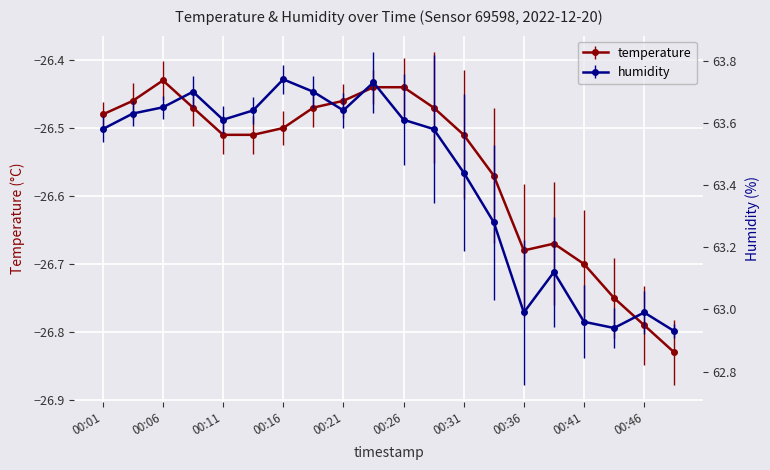

Is this an area chart (filled region under the line)?

No